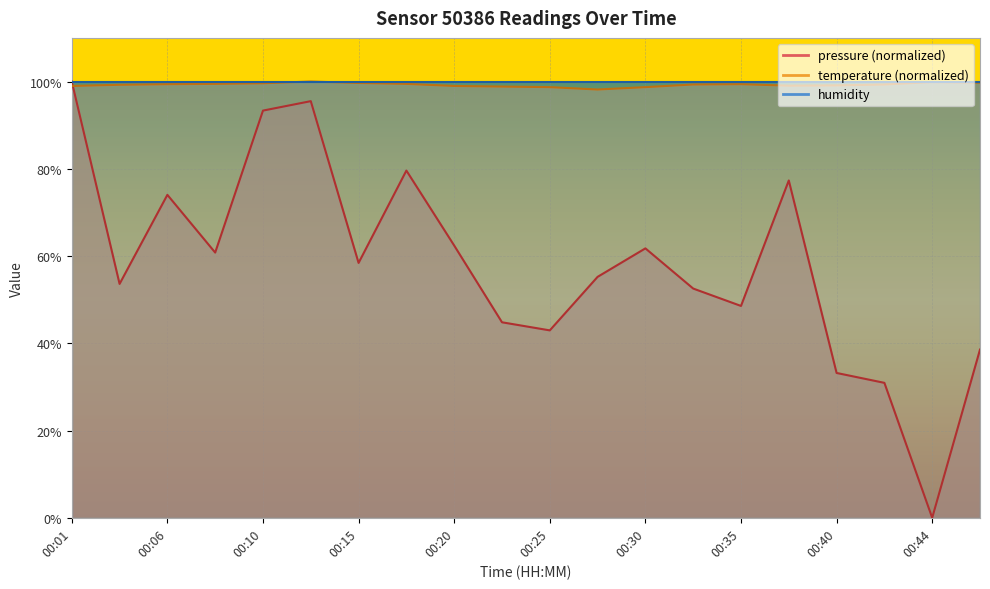

Is it true that pressure equals 84.1 at 00:35?

False